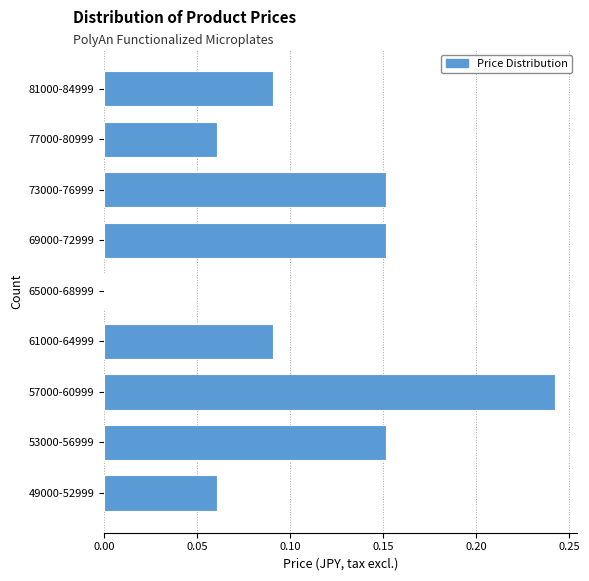

At which category does the chart reach its peak across all series?

57000-60999